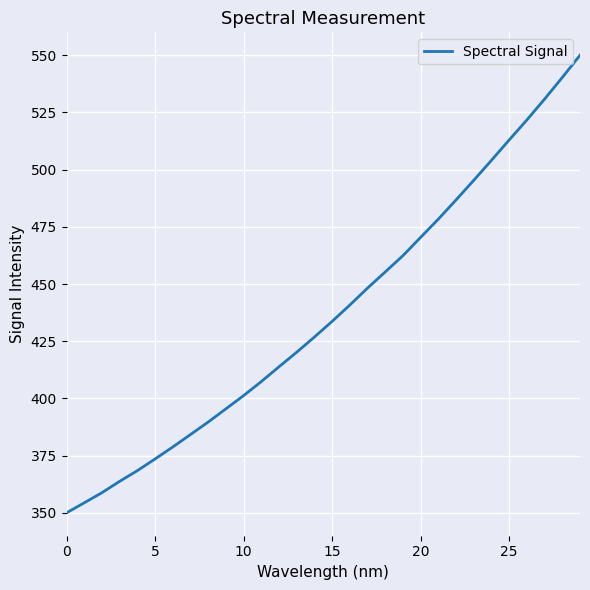

What is the minimum value shown in the chart?

350.0